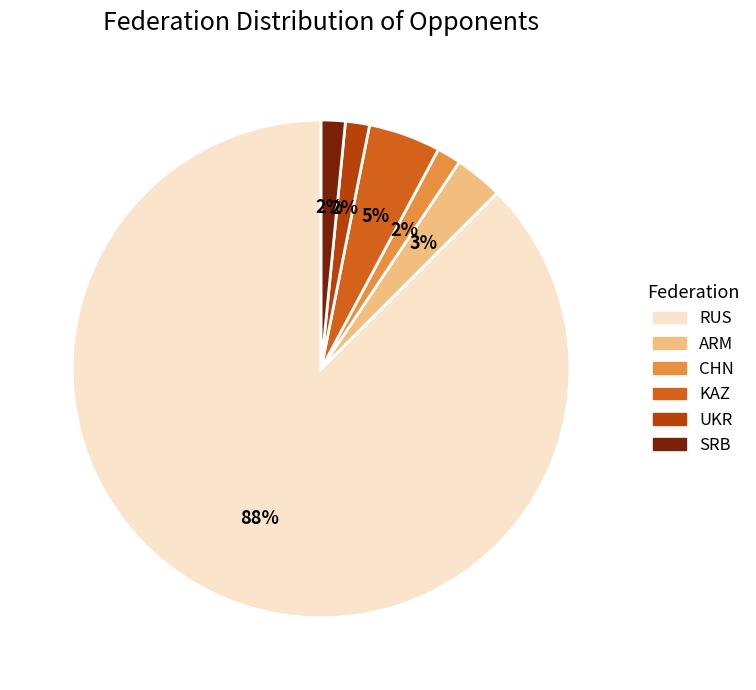

Does any single category account for the majority?

Yes